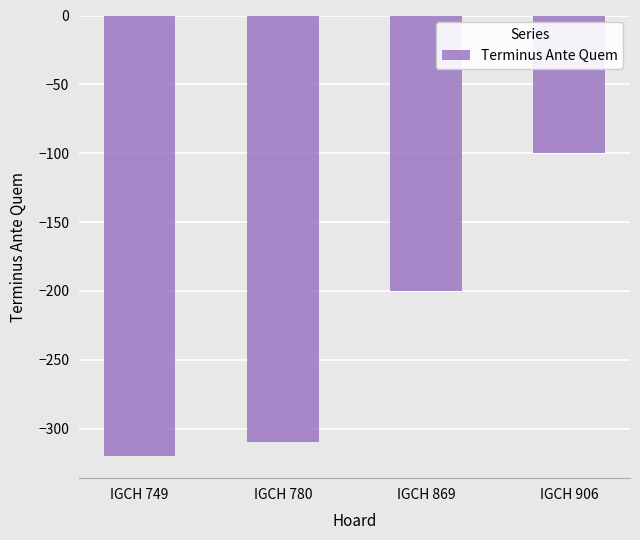

What is the sum of all values?

-930